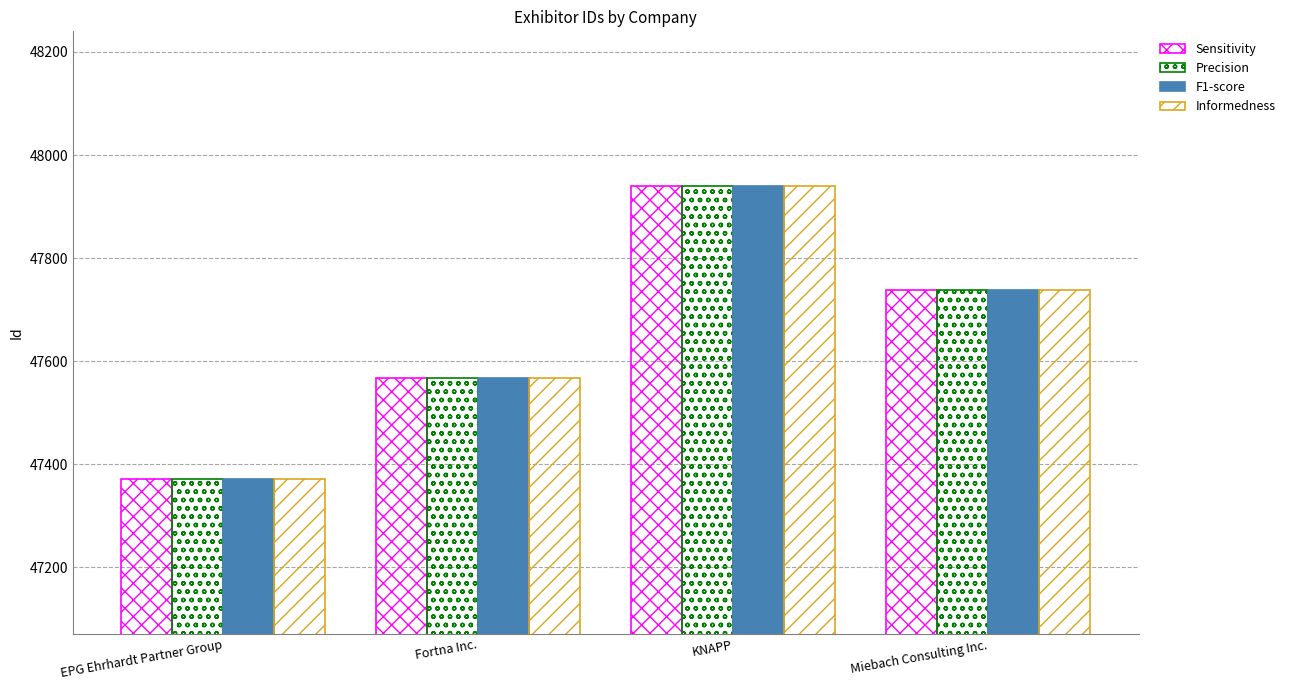

What position from the left is Fortna Inc.?

2